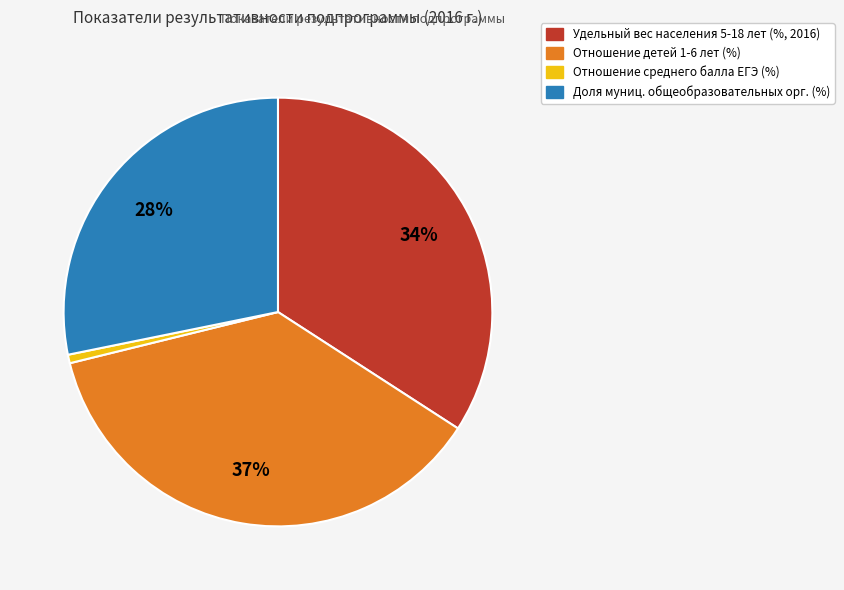

To the nearest percent, what is the difference between the largest and smallest slice percentages?

36%